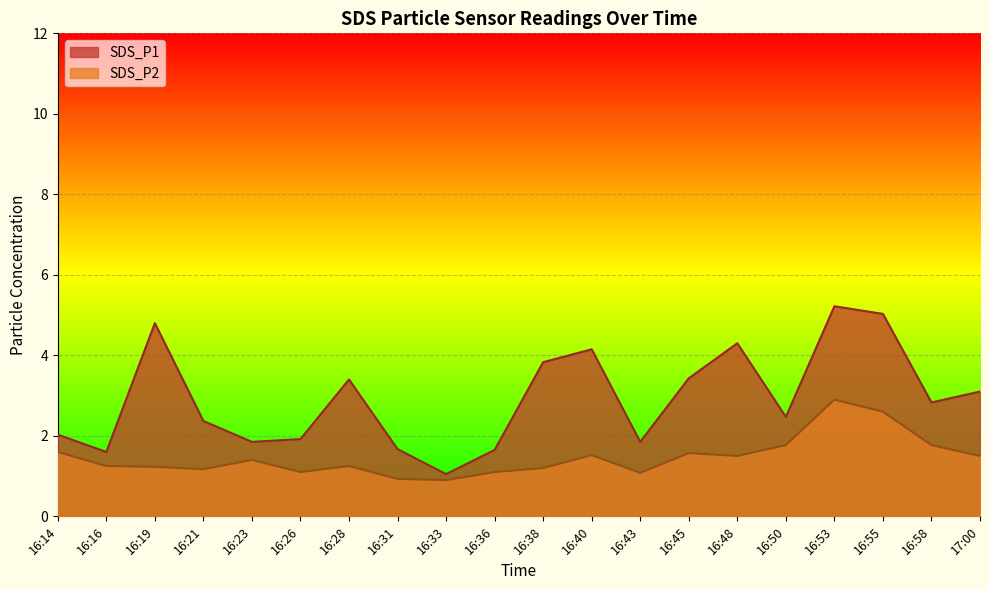

Between 16:14 and 16:38, which series saw the biggest shift?

SDS_P1